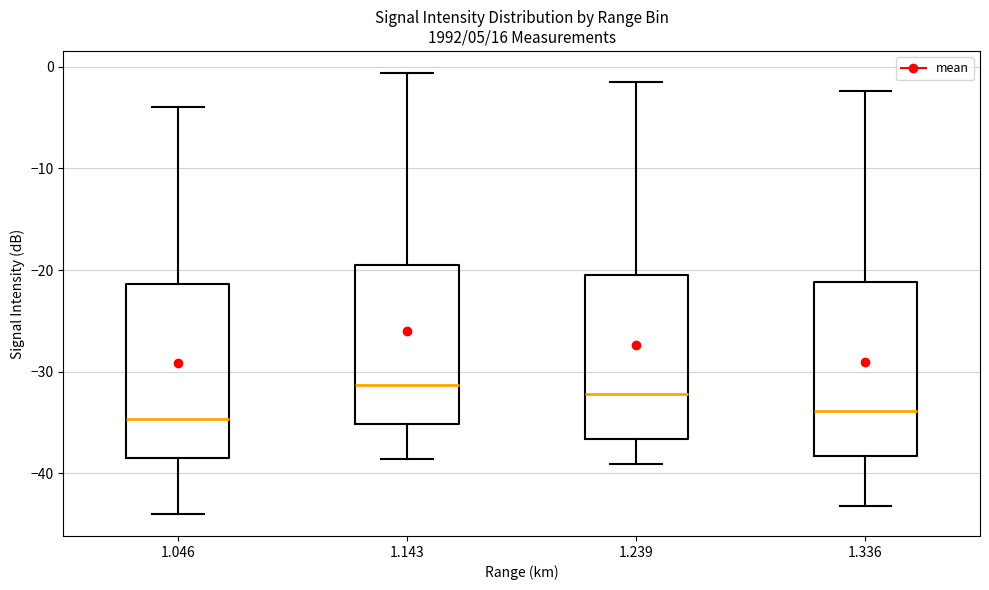

Where does the median line of the box at x = 1.143 sit on the y-axis? The values are not printed on the chart, so give them approximately, as read against the axis.

-31